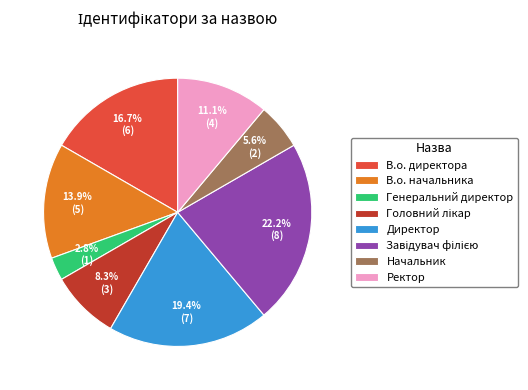

Which has a higher value, В.о. директора or В.о. начальника?

В.о. директора